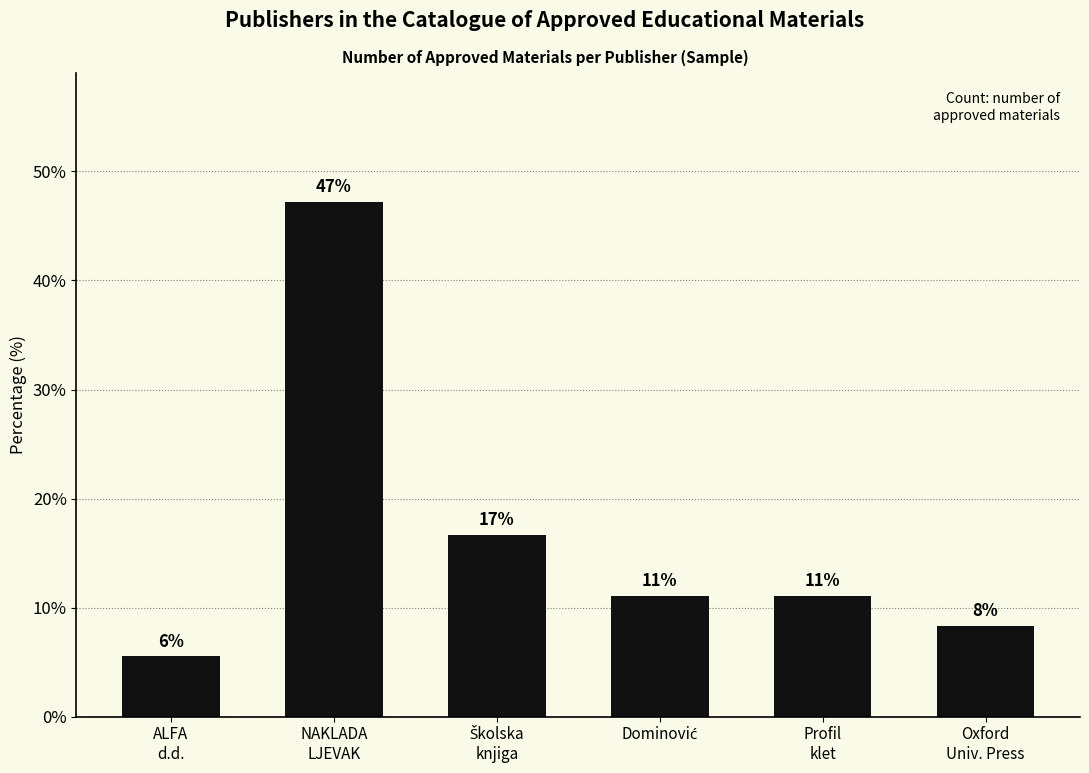

List the labels in order of value, largest first.

NAKLADA
LJEVAK, Školska
knjiga, Dominović, Profil
klet, Oxford
Univ. Press, ALFA
d.d.